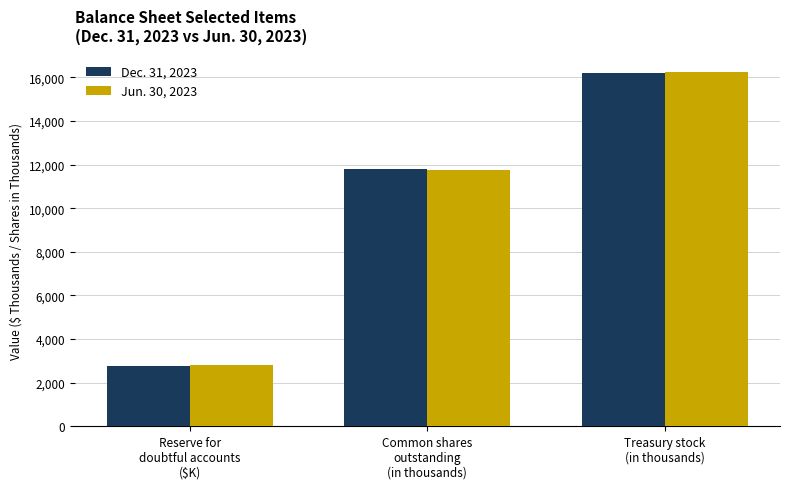

What is the sum of the Dec. 31, 2023 values at Common shares
outstanding
(in thousands) and Reserve for
doubtful accounts
($K)?

14536